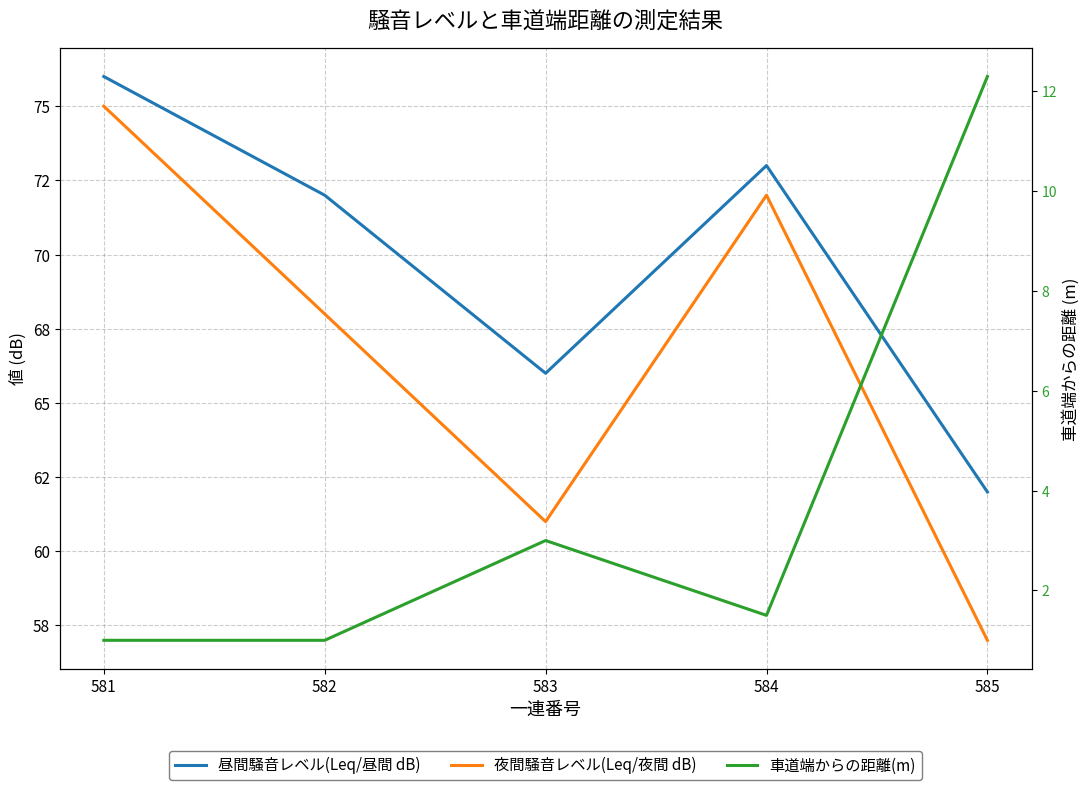

What is the total value across all series at 582?

141.0